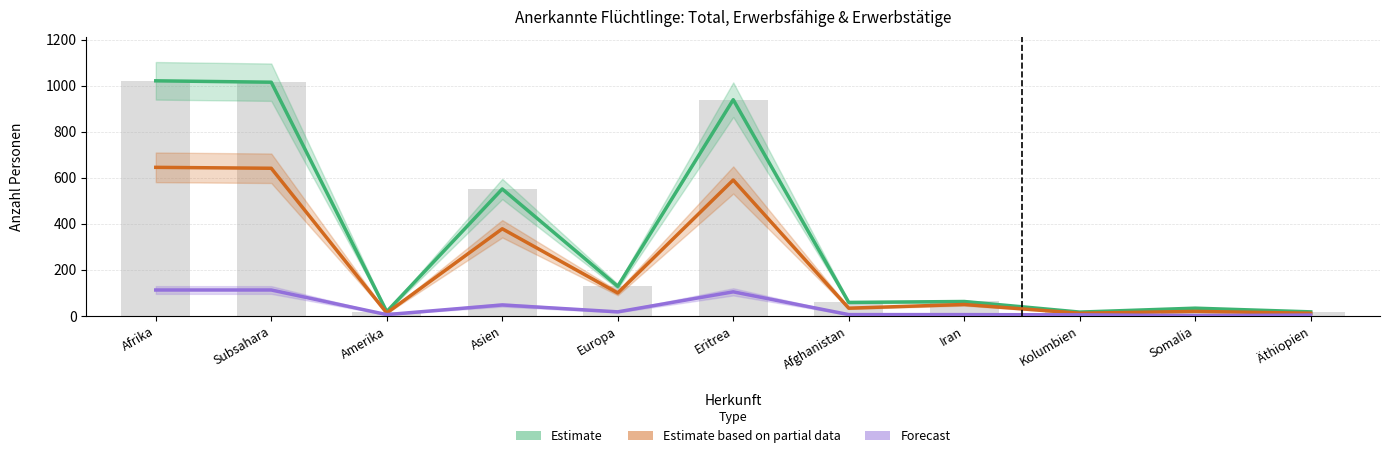

What is the total value across all series at Somalia?

53